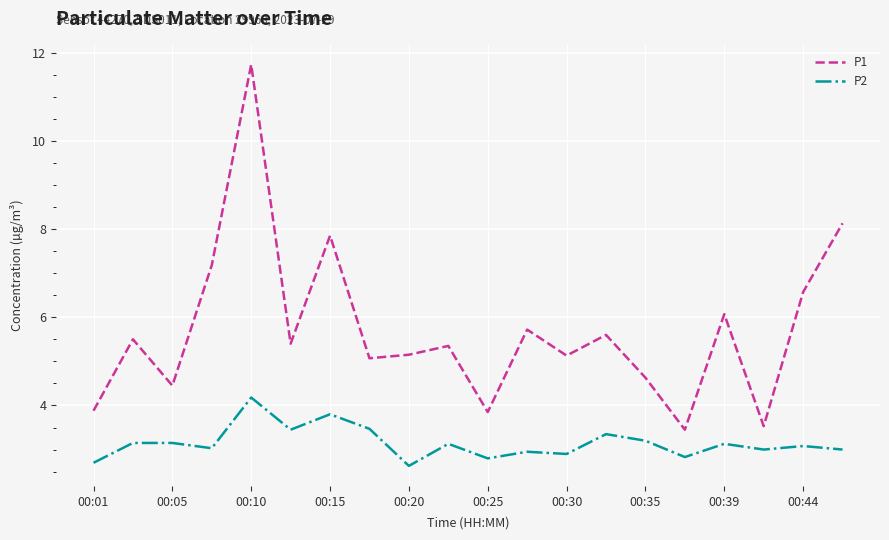

Which series has the largest range (max minus min)?

P1